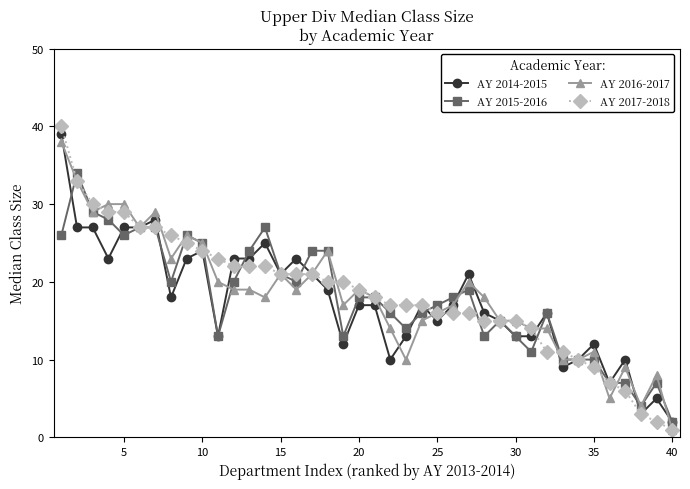

What is the smallest value displayed?

1